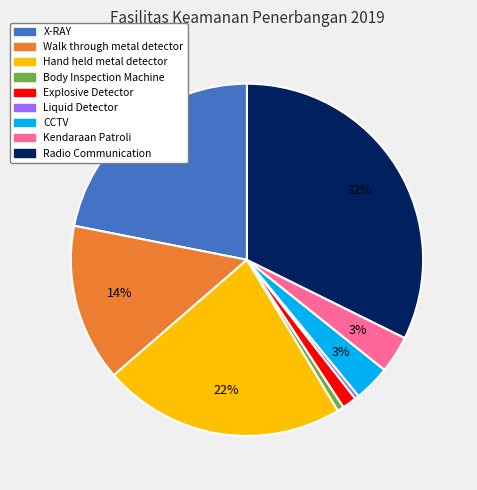

Does X-RAY represent more than half of the total?

No